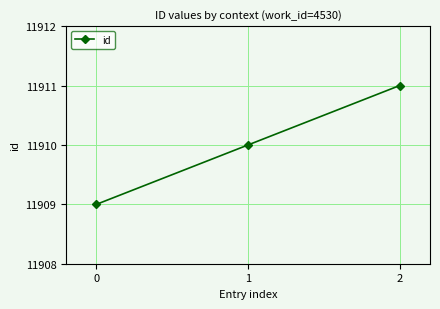

Reading left to right, transcribe all the data shown in this chart.

0=11909	1=11910	2=11911